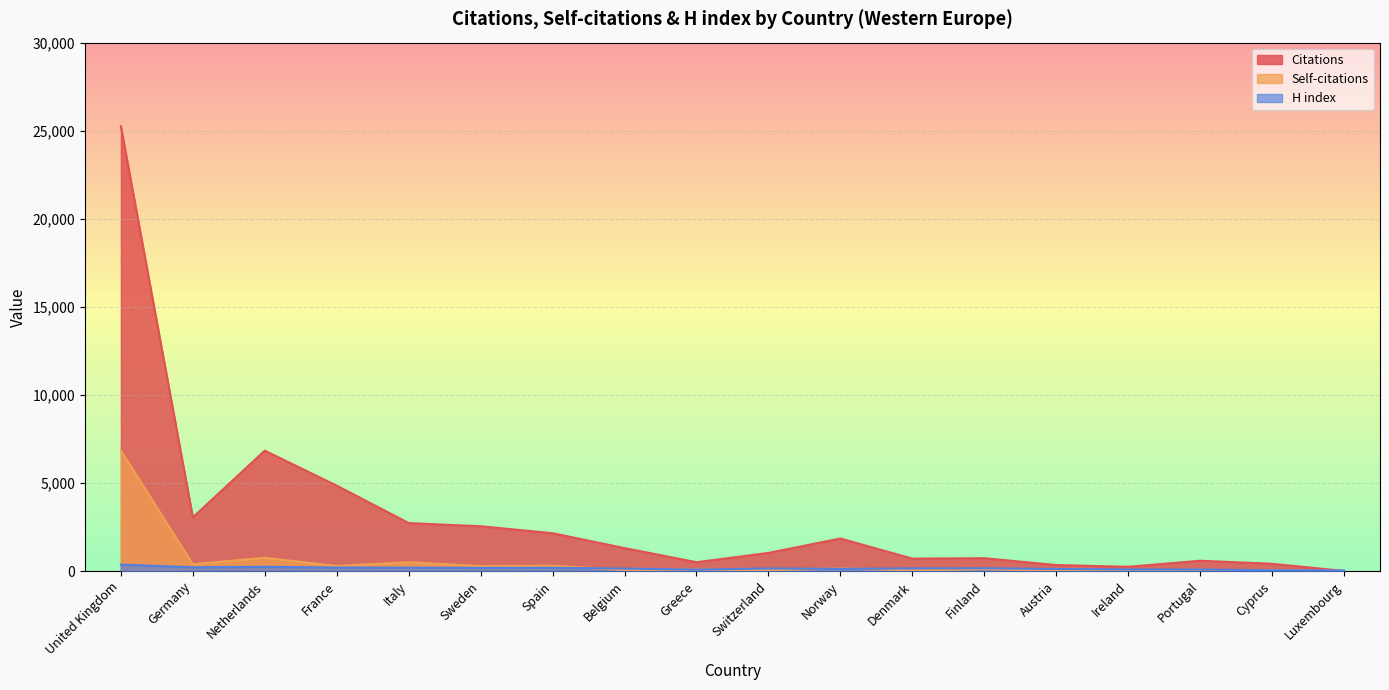

What is the difference between the maximum and second lowest values in the Self-citations series?

6830